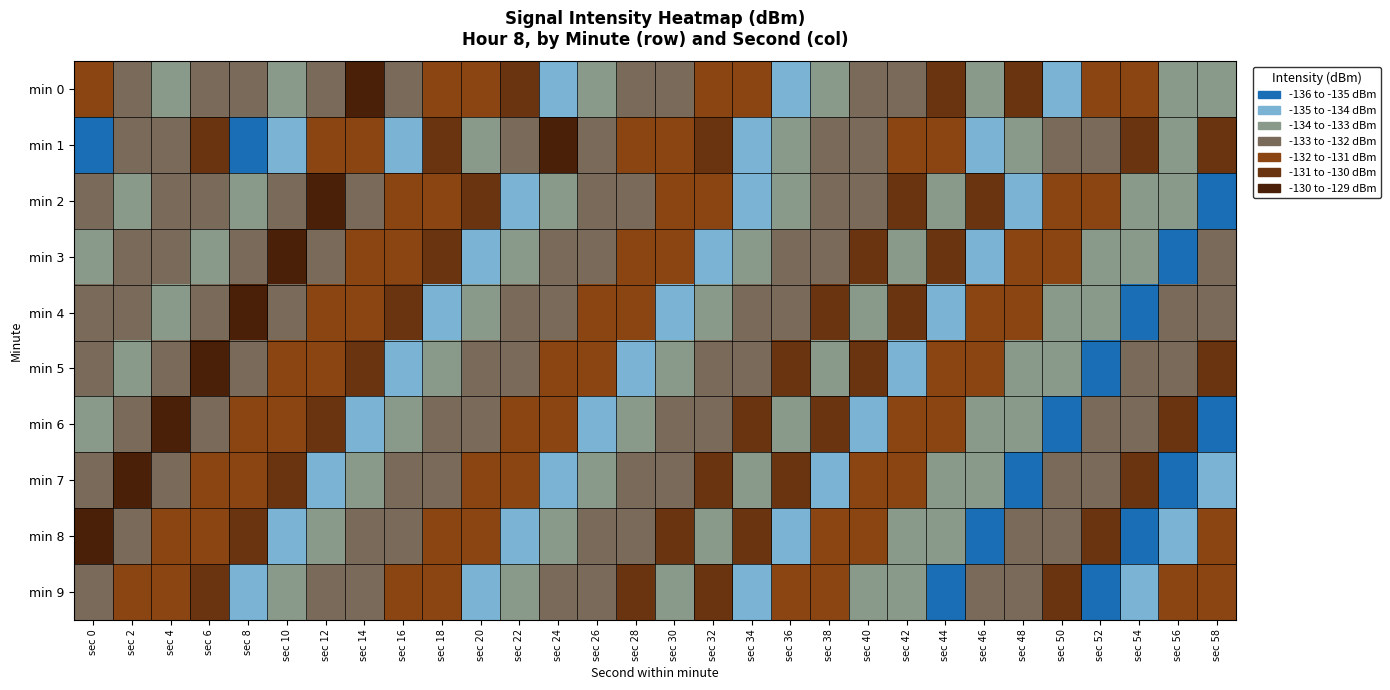

At how many categories does at least one series exceed -132?

30